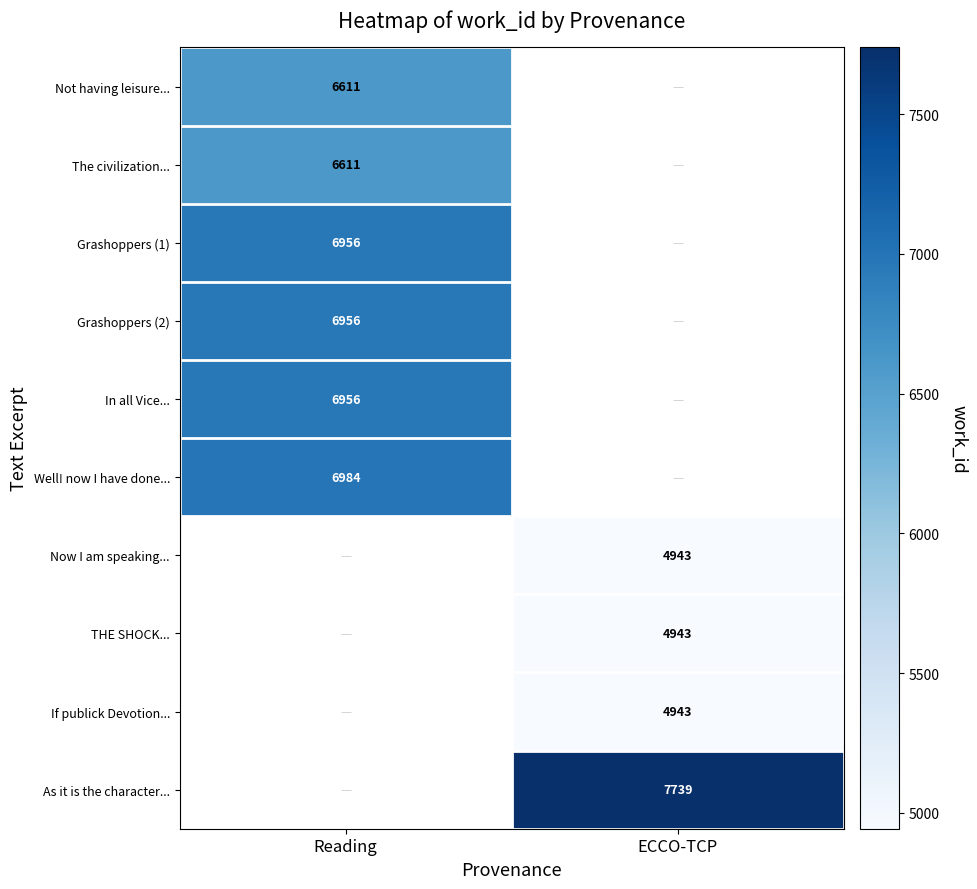

How many series are shown in this chart?

10